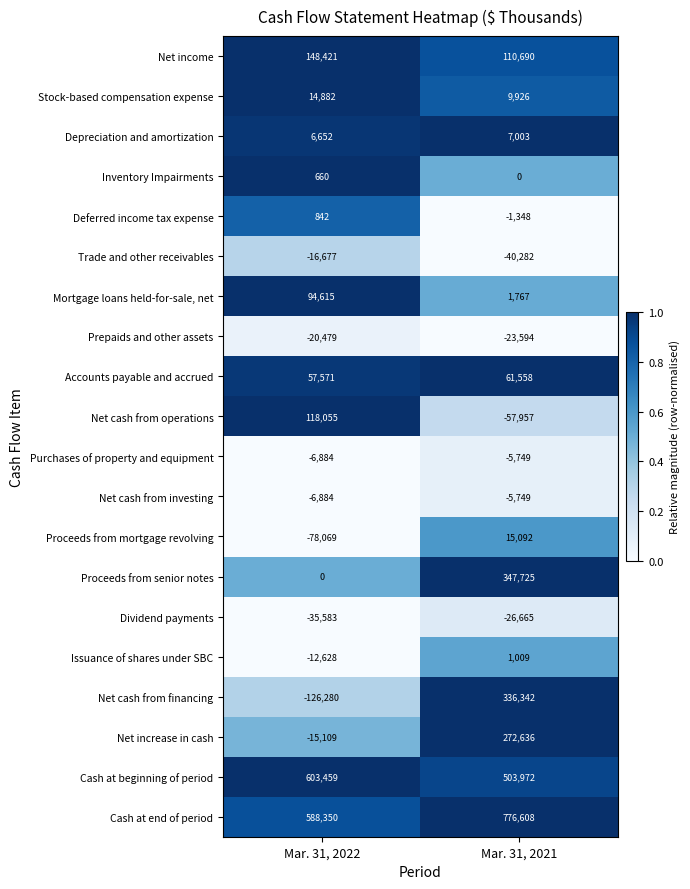

List the labels in order of Accounts payable and accrued value, largest first.

Mar. 31, 2021, Mar. 31, 2022